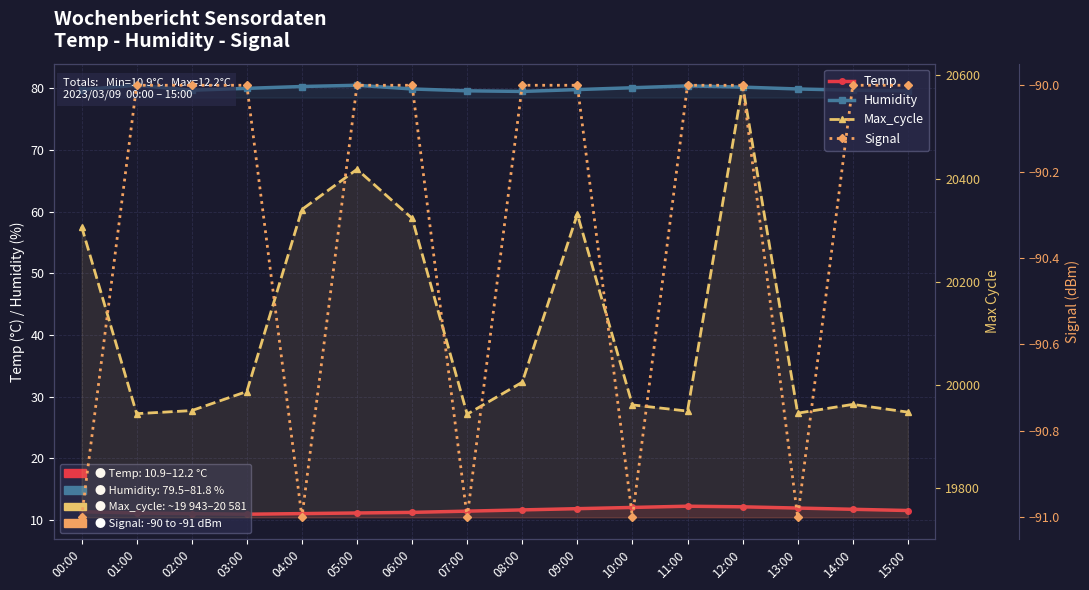

True or false: Max_cycle and Temp cross at least once.

False